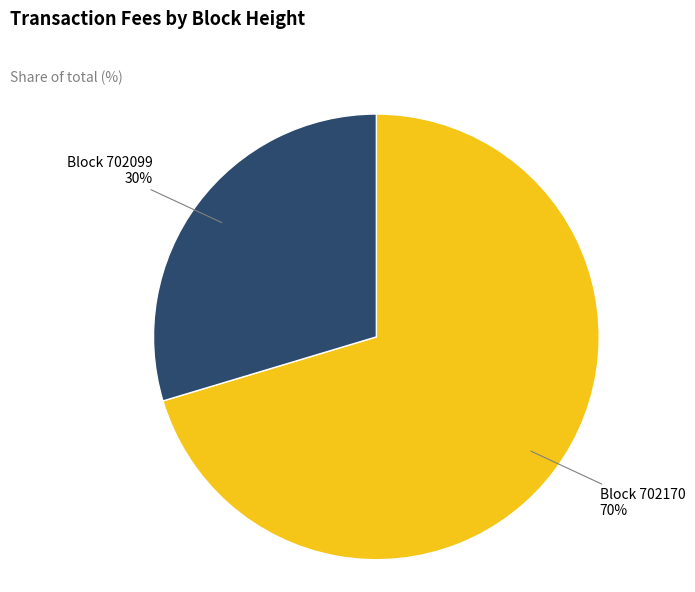

Rank the categories by value from highest to lowest.

Block 702170, Block 702099